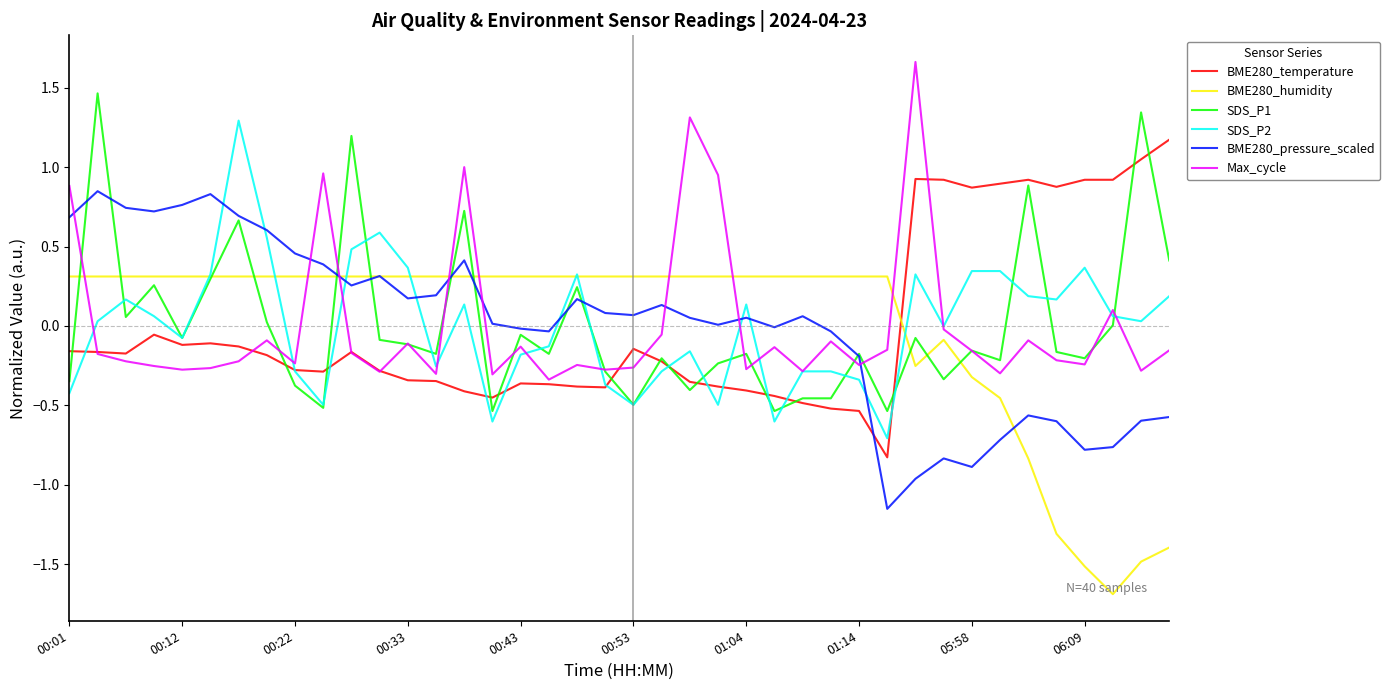

How many intersections are there between Max_cycle and BME280_pressure_scaled?

8